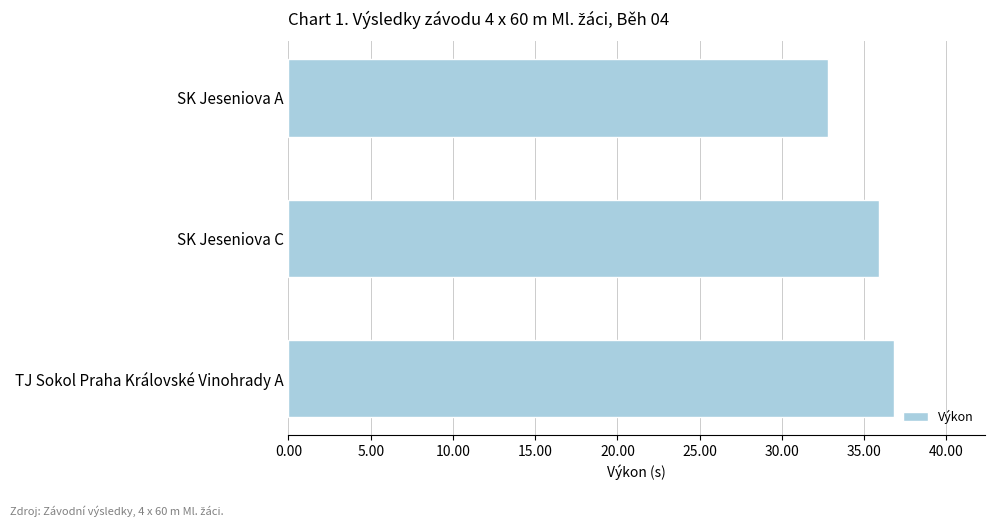

What is the change in value from SK Jeseniova A to TJ Sokol Praha Královské Vinohrady A?

+4.0